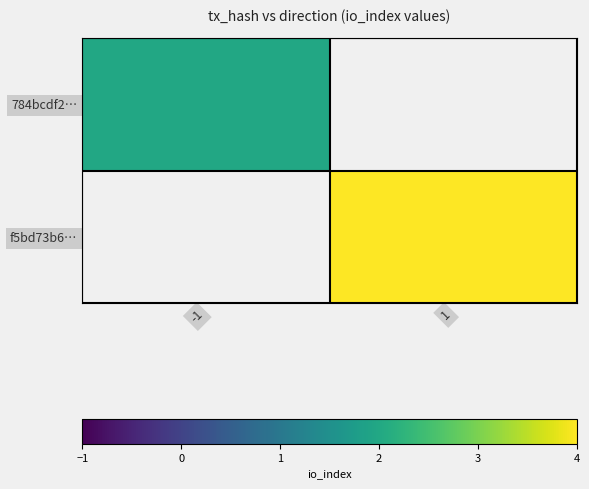

Count the number of data series in this chart.

2